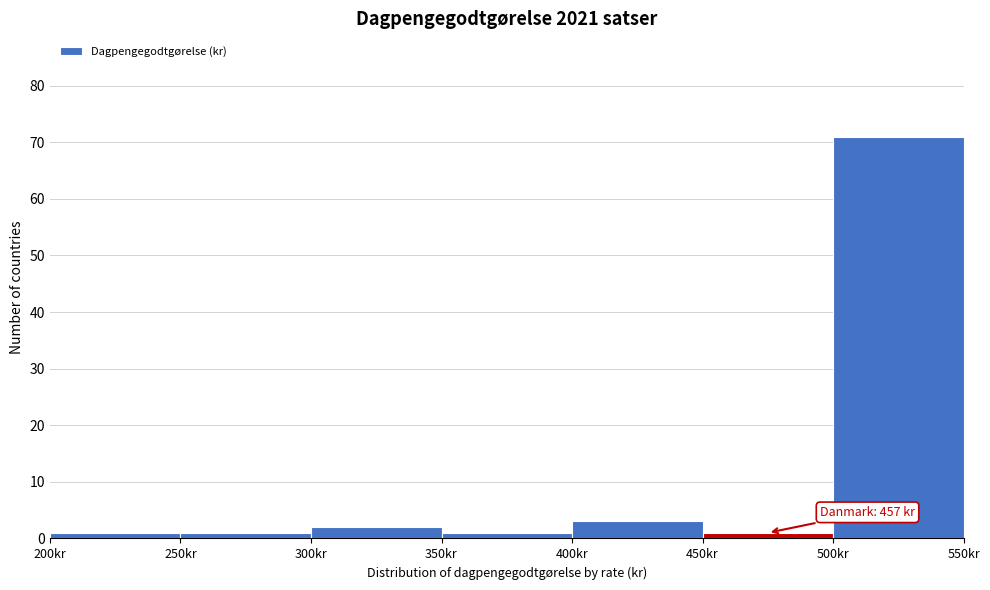

Over which range of the x-axis is the bar tallest?

500 to 550